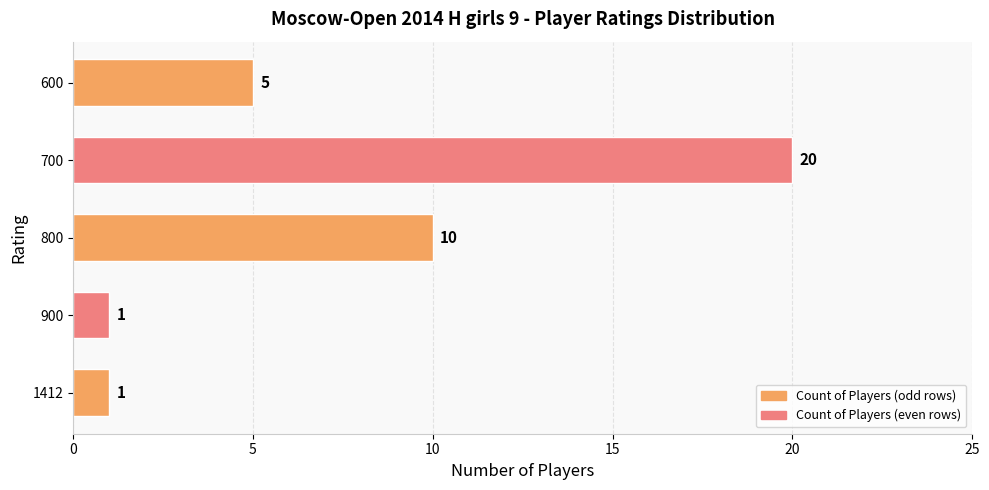

What is the difference between the second highest and minimum values?

9